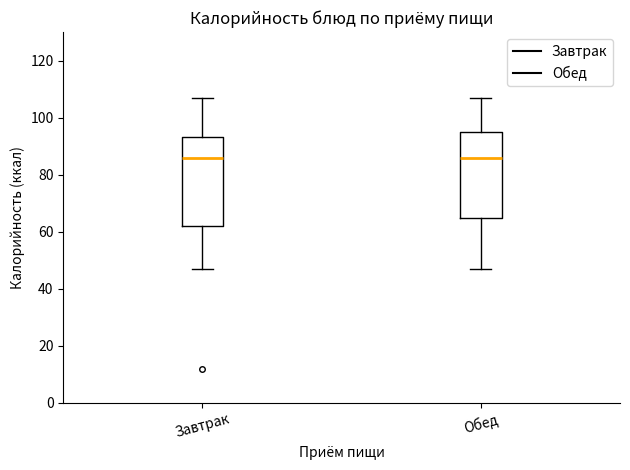

Where does the lower whisker of the box for Завтрак end on the y-axis? The values are not printed on the chart, so give them approximately, as read against the axis.

48